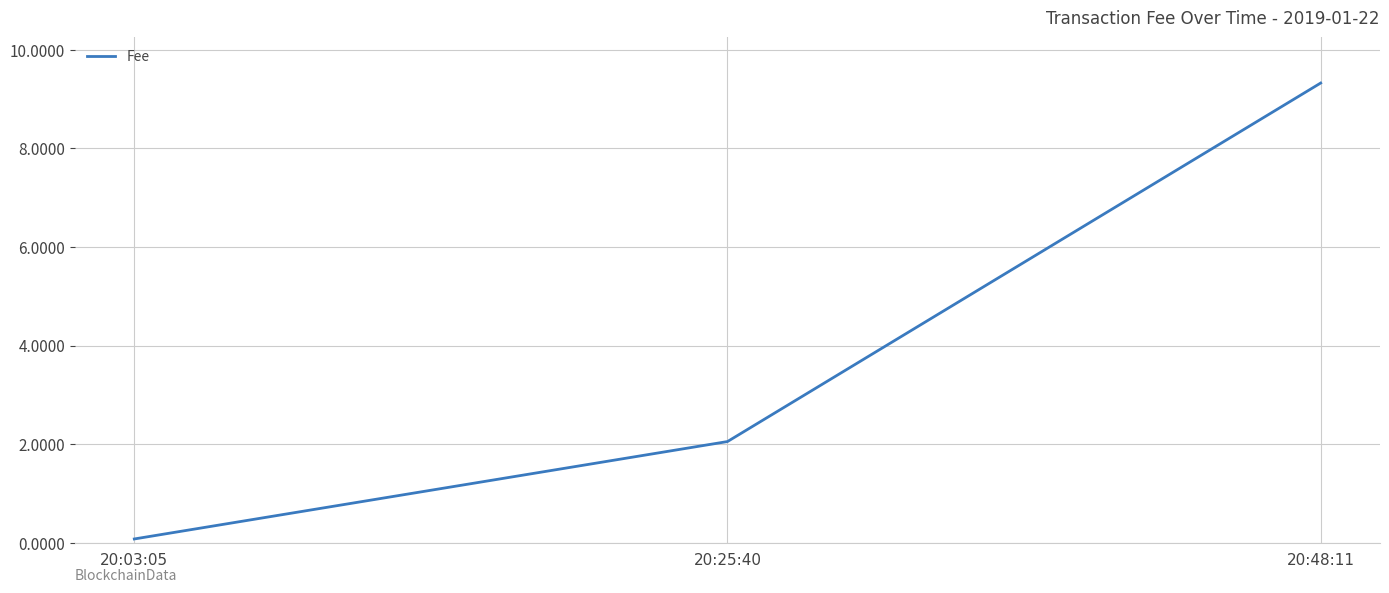

The value at 20:48:11 is 9.3. True or false?

True